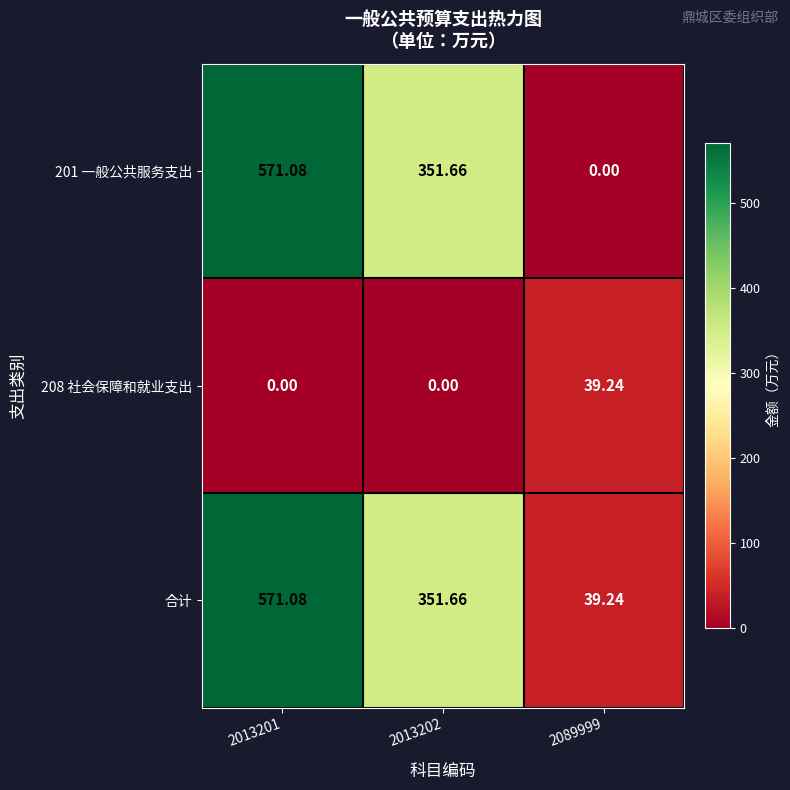

Is the value of 208 社会保障和就业支出 at 2013202 greater than the value of 合计 at 2089999?

No